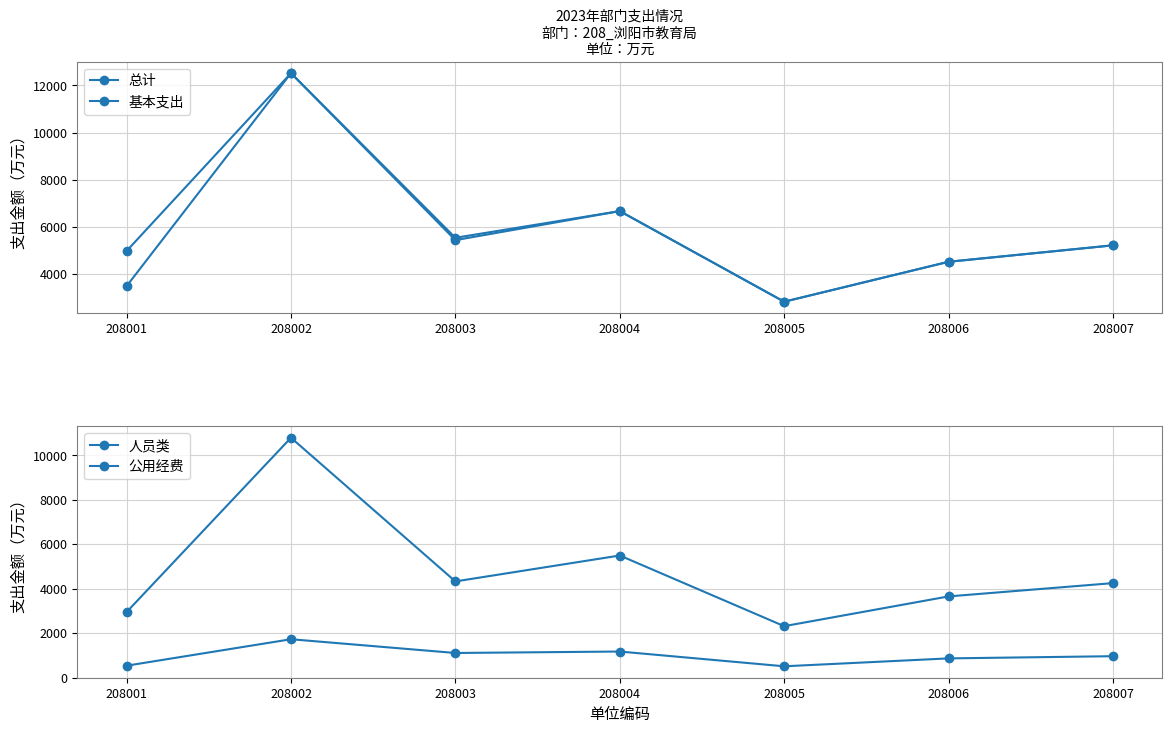

True or false: 人员类 and 公用经费 cross at least once.

False